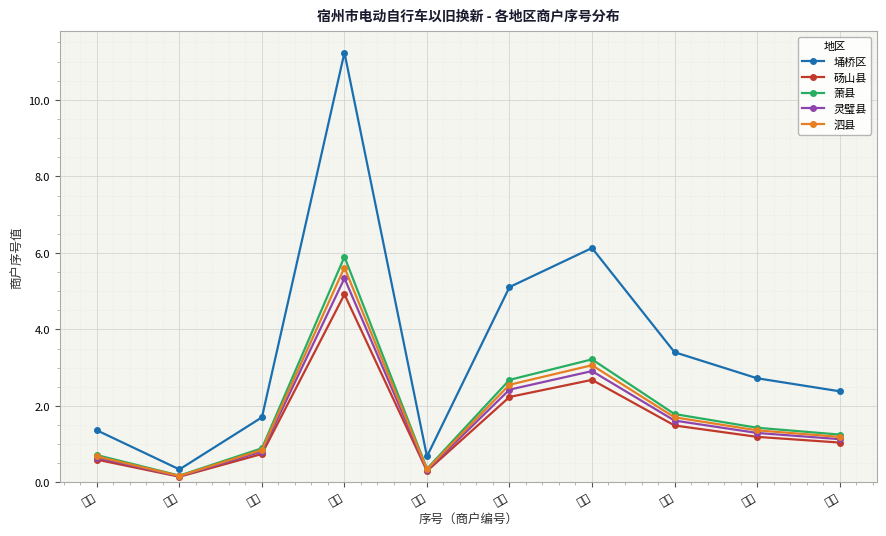

What is the maximum value shown in the chart?

11.2